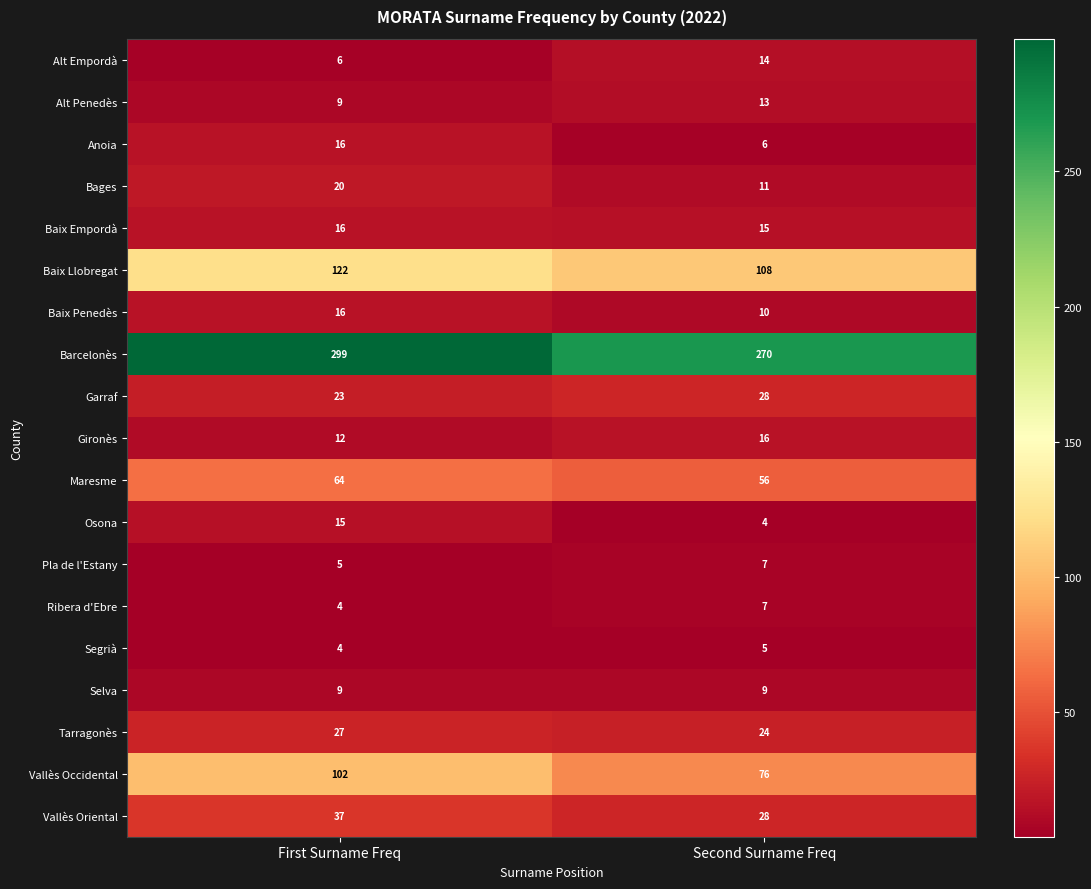

Where is Vallès Oriental nearest to the value 32?

Second Surname Freq